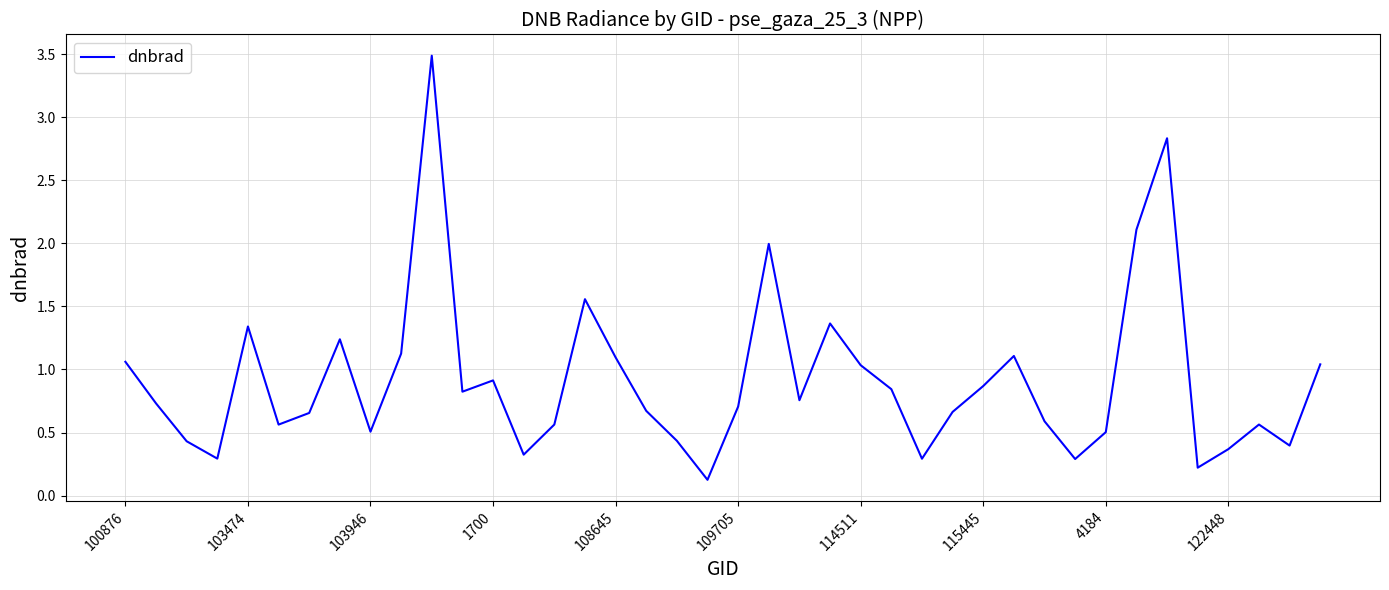

What is the greatest value displayed?

3.5